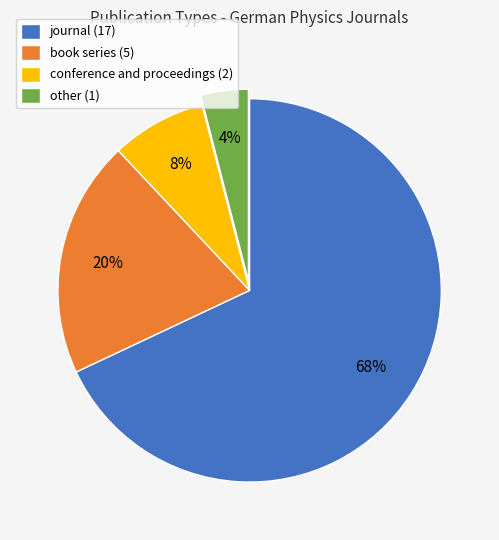

The journal slice represents 68% of the pie. True or false?

True